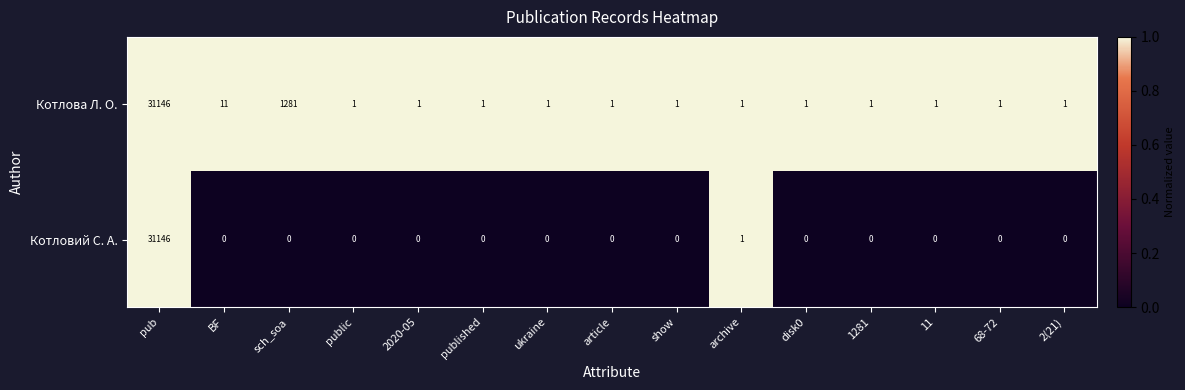

What is the difference between the highest and lowest values at ukraine?

1